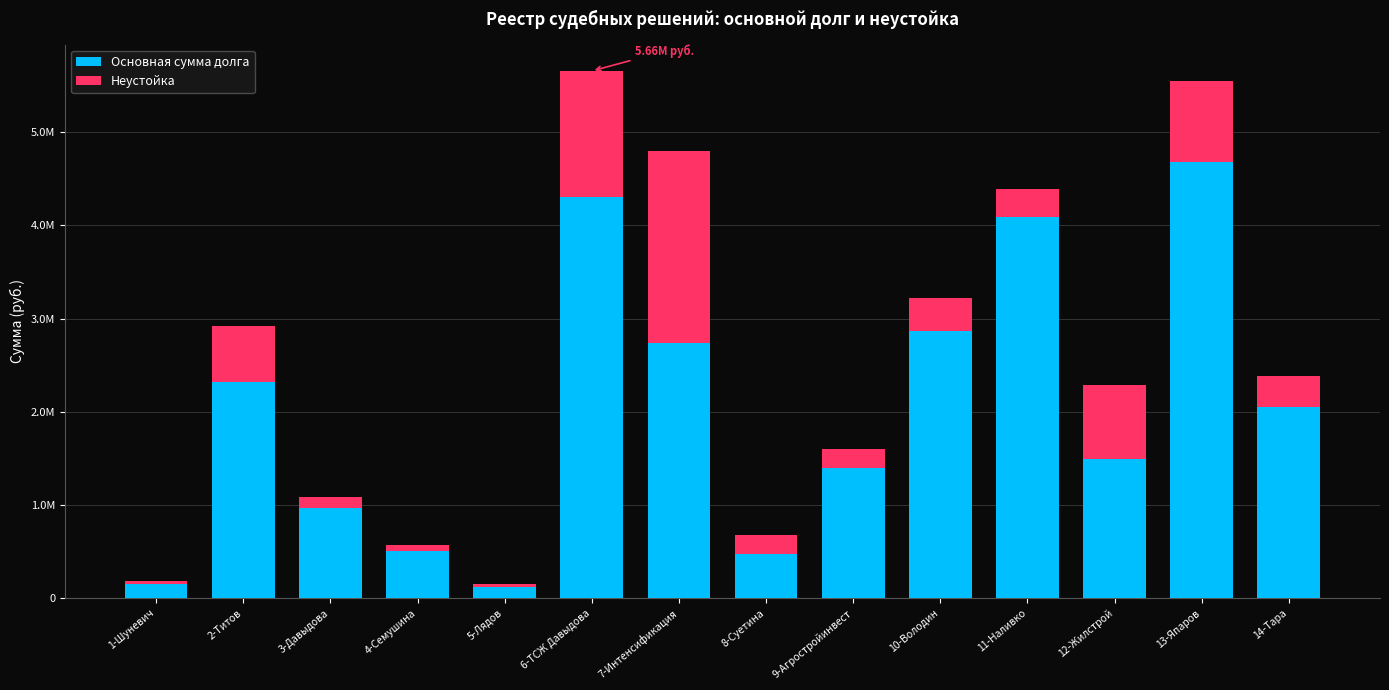

List the series in order of their peak value, highest first.

Основная сумма долга, Неустойка